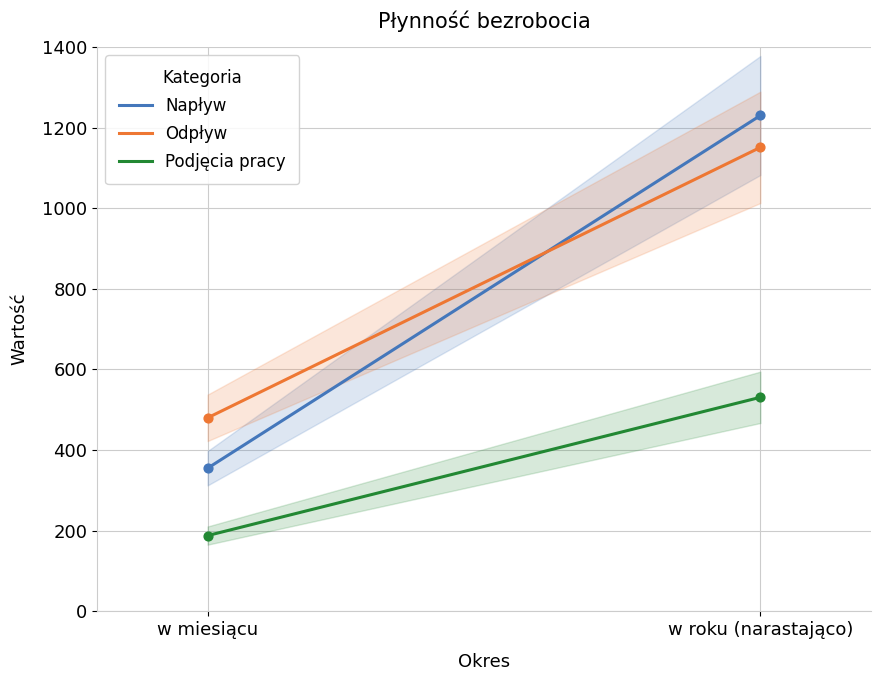

At how many categories does at least one series exceed 805?

1